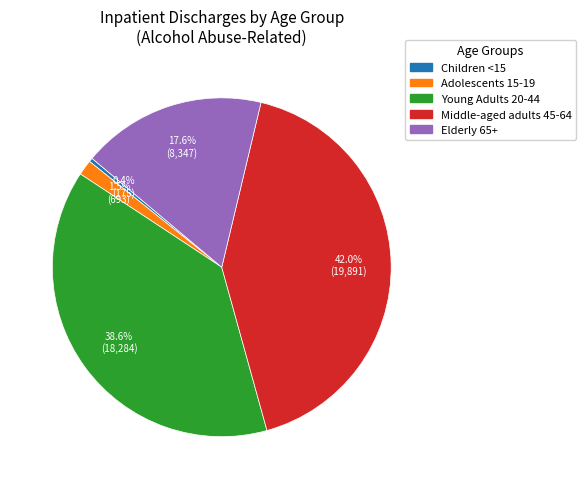

Which category has the smallest portion of the pie?

Children <15